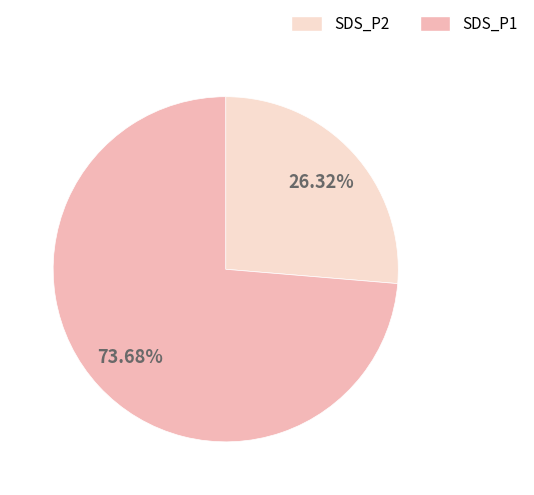

Is there any slice that represents more than half of the pie?

Yes